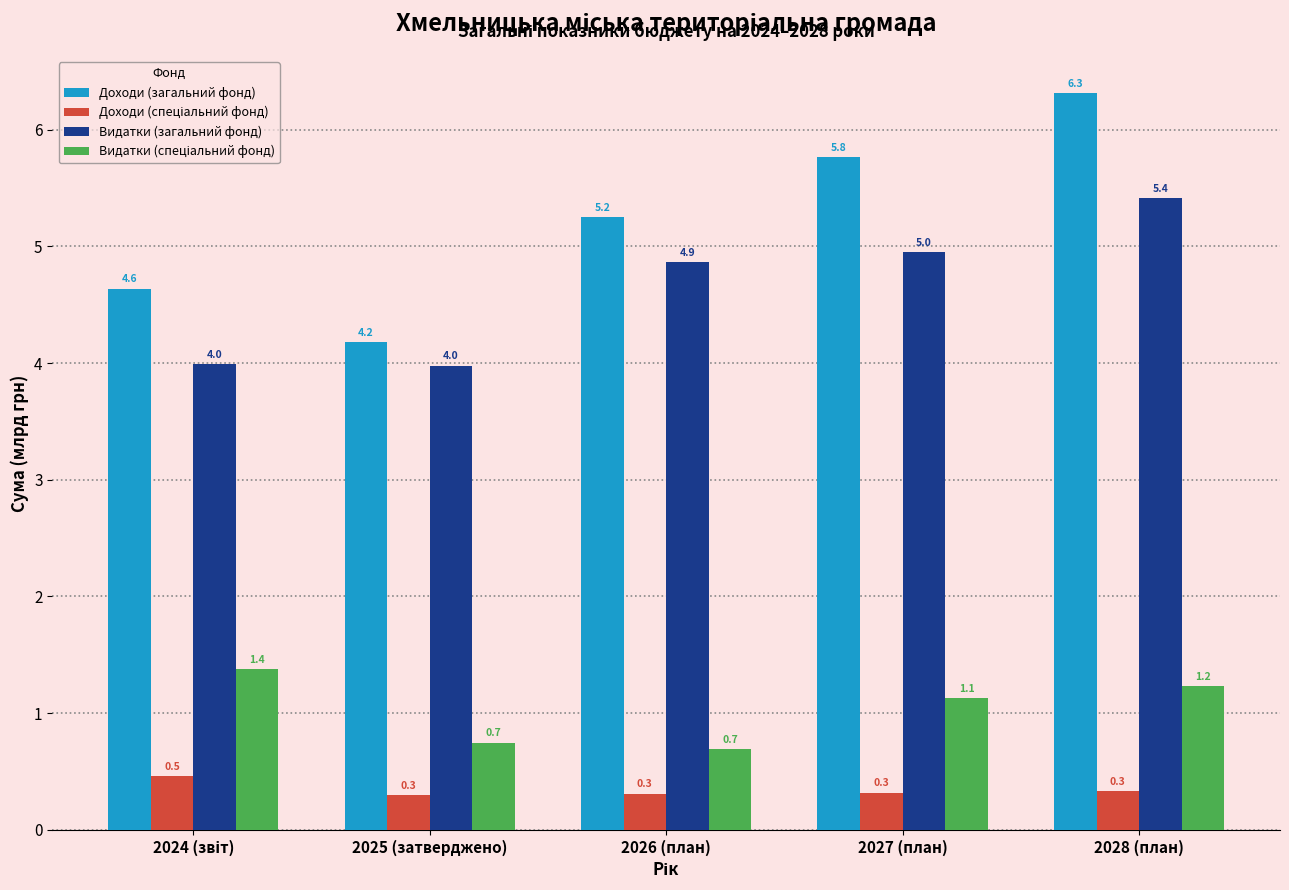

Count the number of data series in this chart.

4